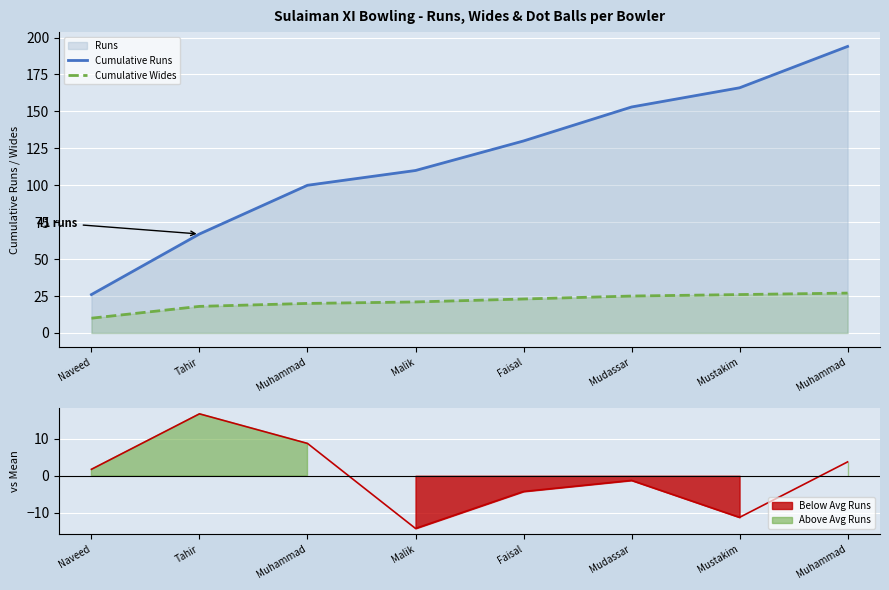

Where does the Cumulative Wides series first go above 23?

Mudassar